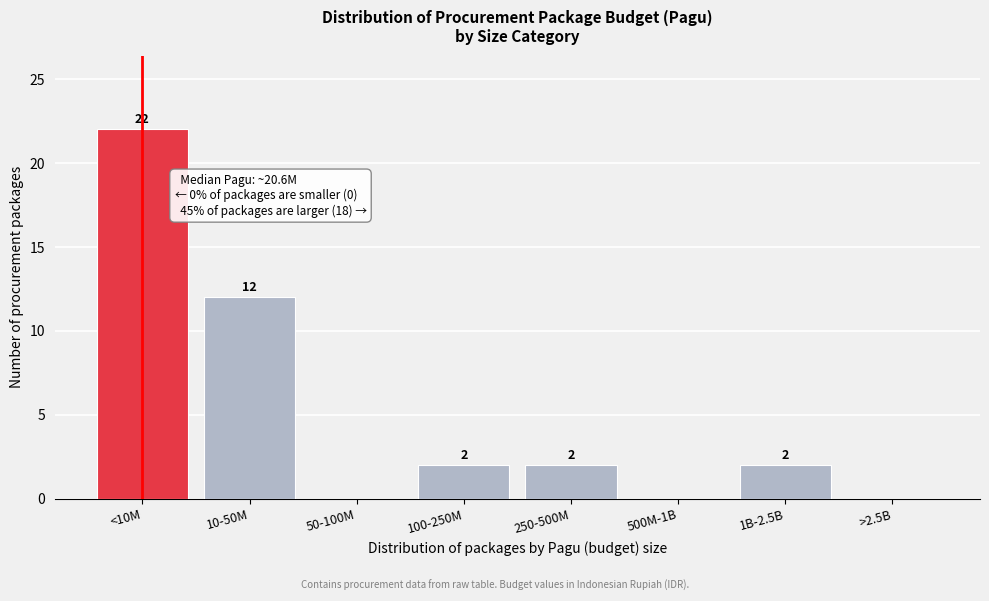

Reading left to right, list all the values displayed in this chart.

<10M=22	10-50M=12	50-100M=0	100-250M=2	250-500M=2	500M-1B=0	1B-2.5B=2	>2.5B=0